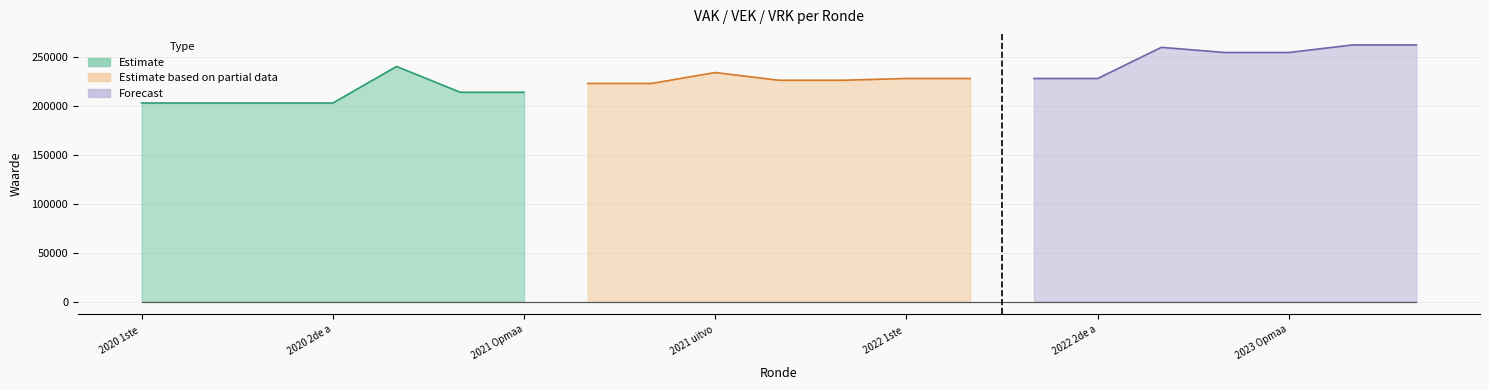

True or false: VEK and VRK intersect in this chart.

False